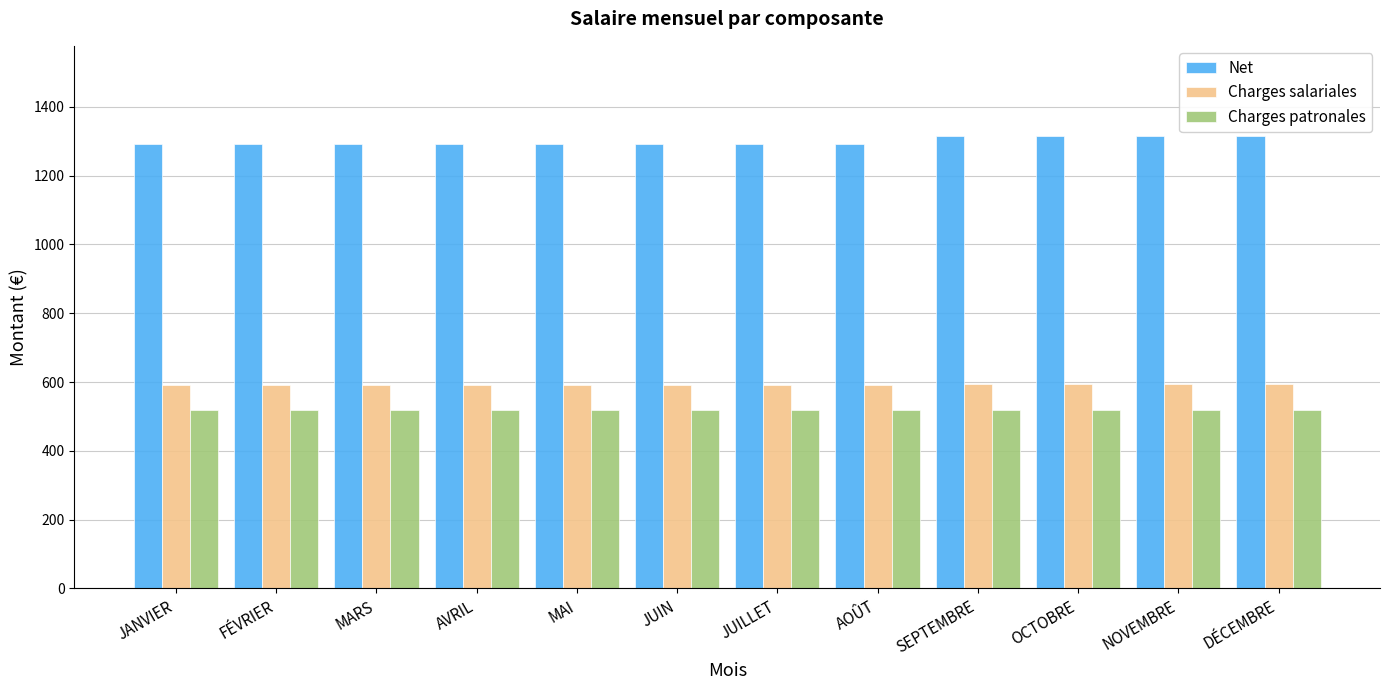

What is the total value across all series at NOVEMBRE?

2429.1